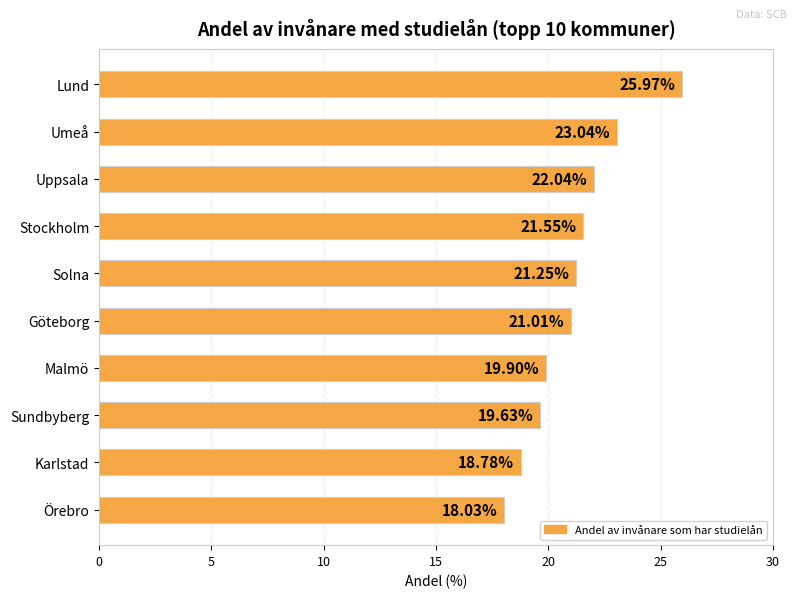

What is the difference between the maximum and minimum values?

7.9